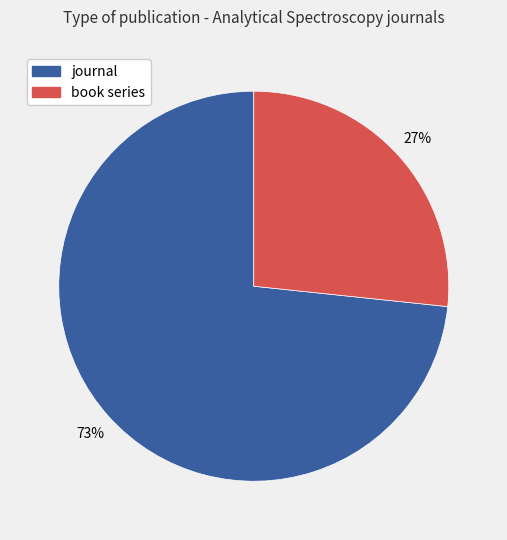

Is it true that journal is 73% of the pie?

True